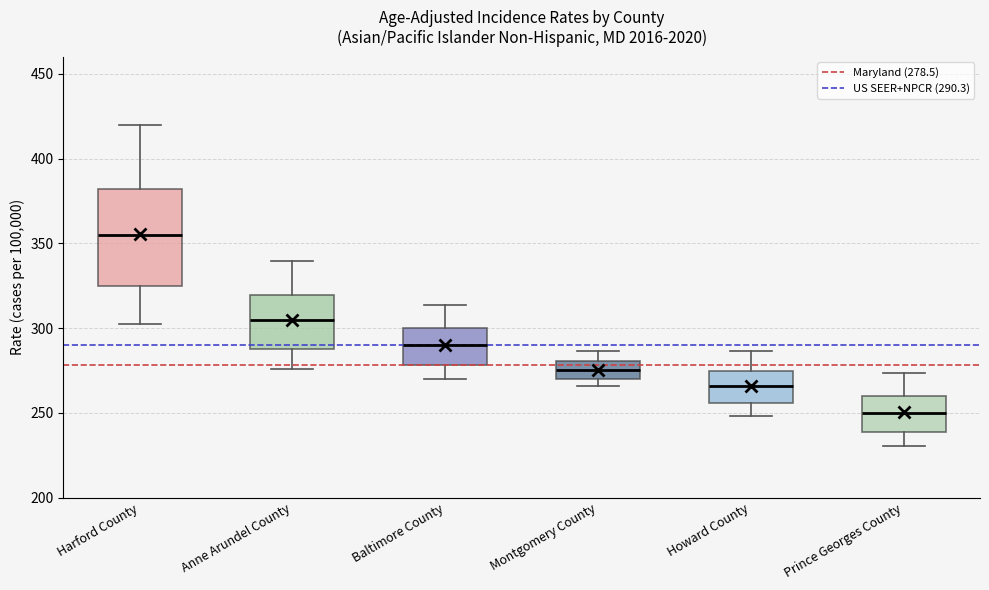

Where does the median line of the box for Montgomery County sit on the y-axis? The values are not printed on the chart, so give them approximately, as read against the axis.

275